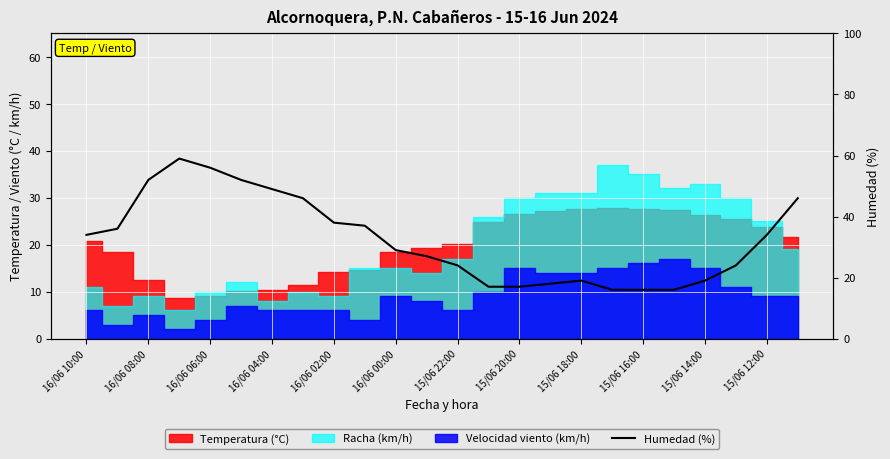

How many data points are less than 34?

12